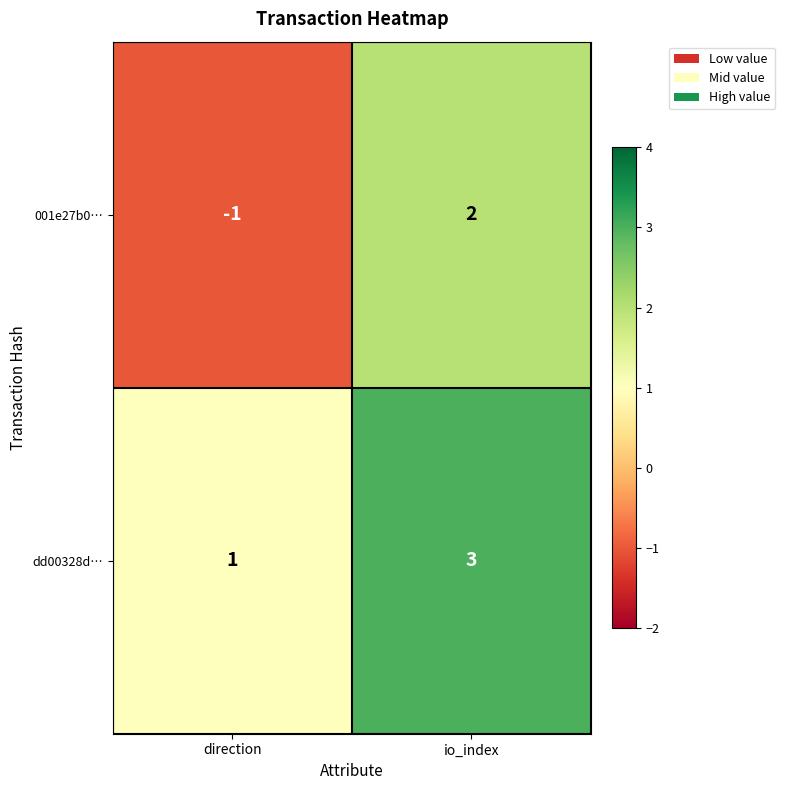

How many data points in dd00328d… are less than 3?

1